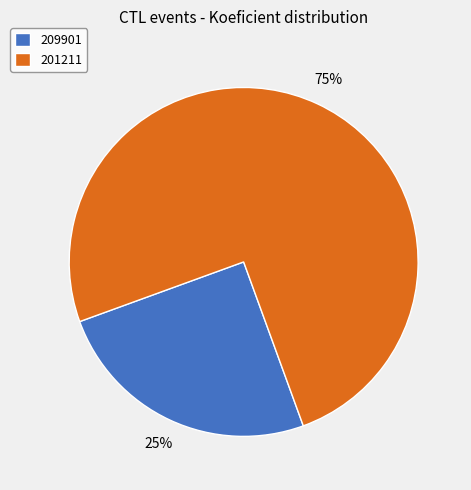

Which category accounts for the majority?

201211